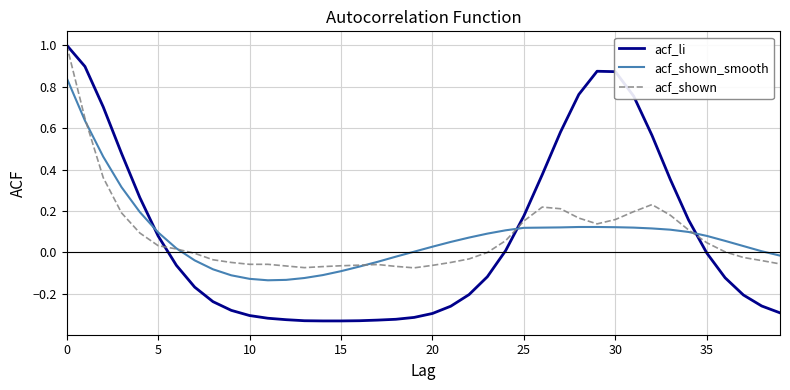

What is the maximum value shown in the chart?

1.0